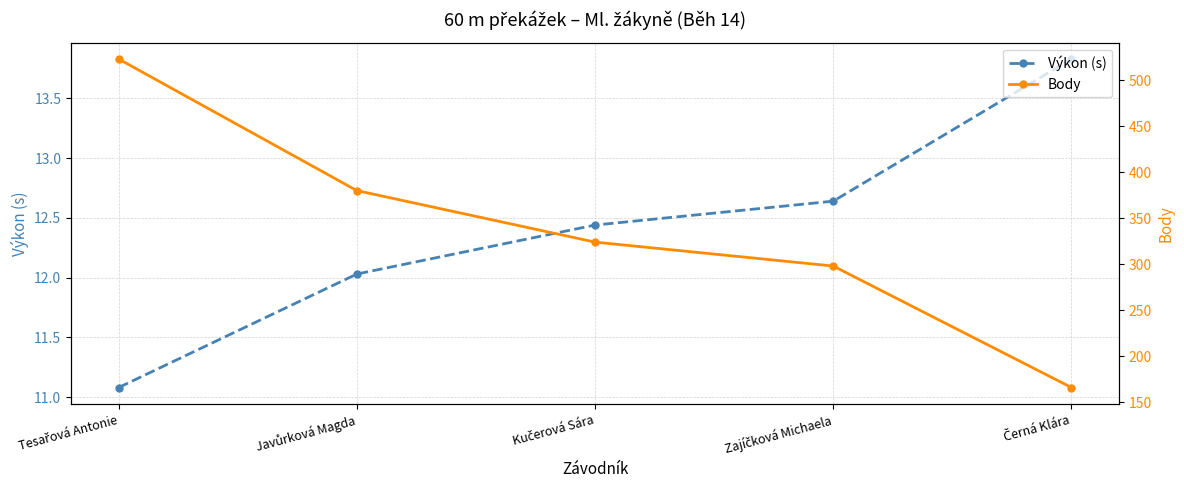

Is this an area chart (filled region under the line)?

No